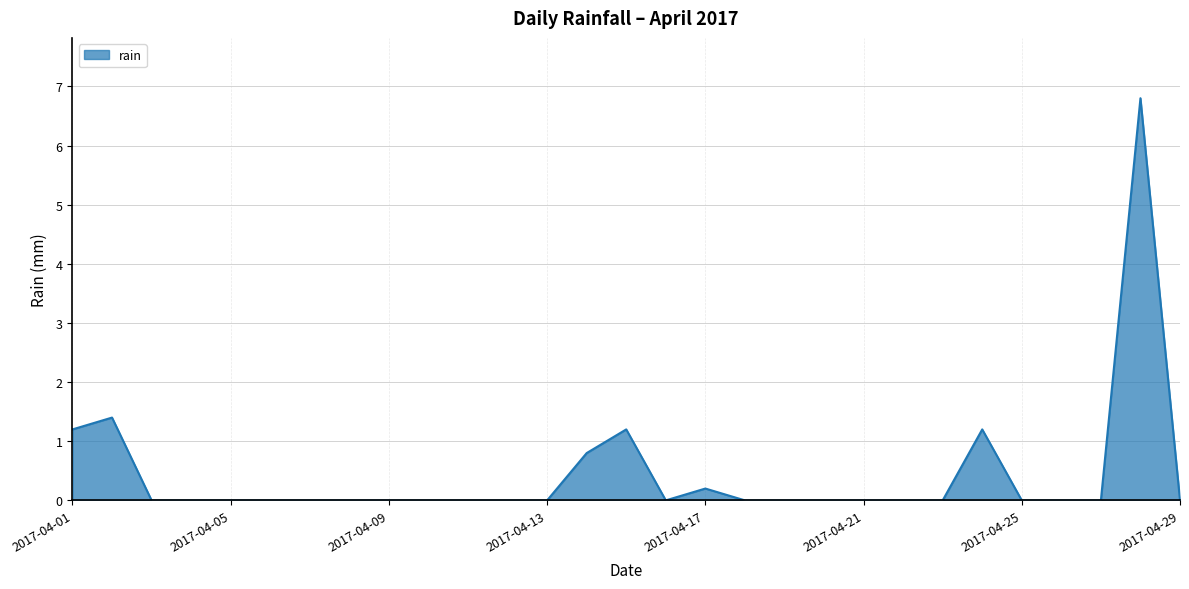

What is the greatest value displayed?

6.8